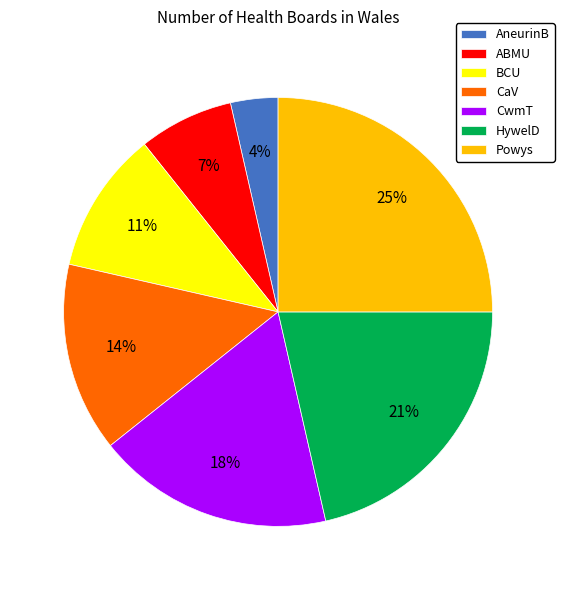

Is there any slice that represents more than half of the pie?

No